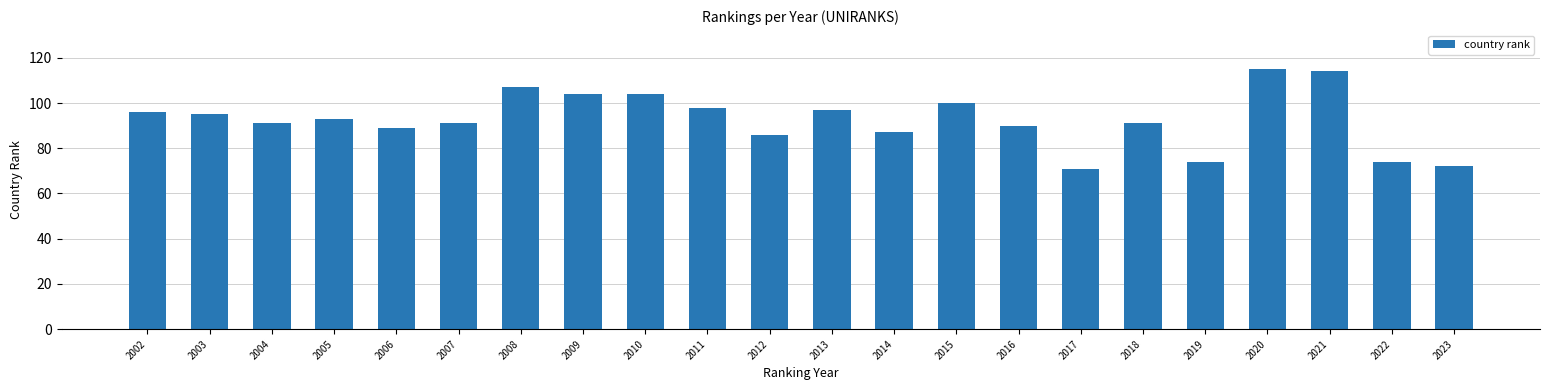

Reading left to right, transcribe all the data shown in this chart.

96	95	91	93	89	91	107	104	104	98	86	97	87	100	90	71	91	74	115	114	74	72